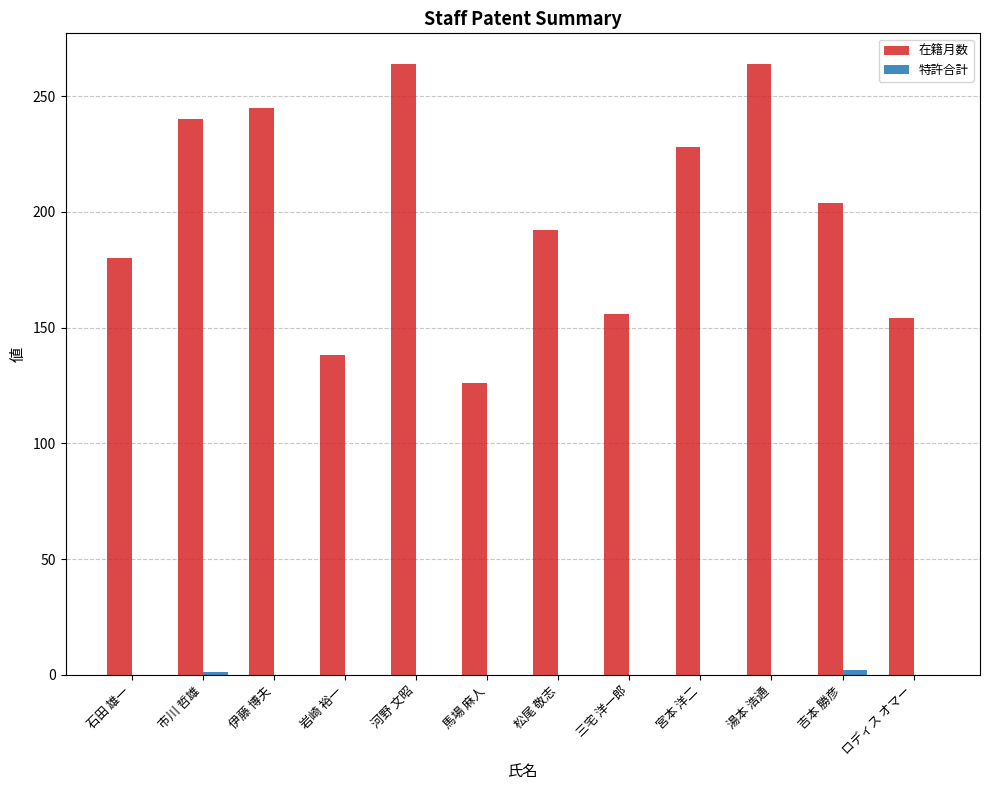

What is the total value across all series at 岩崎 裕一?

138